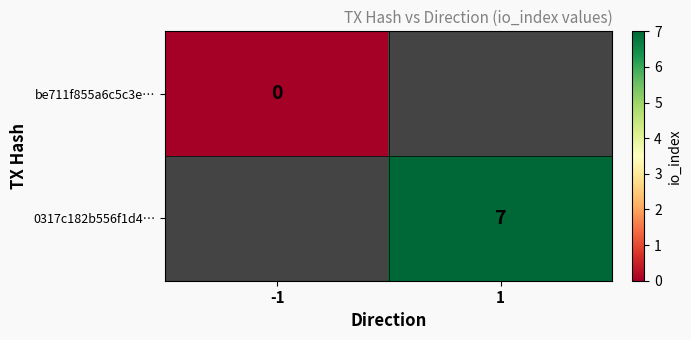

What is the greatest value displayed?

7.0